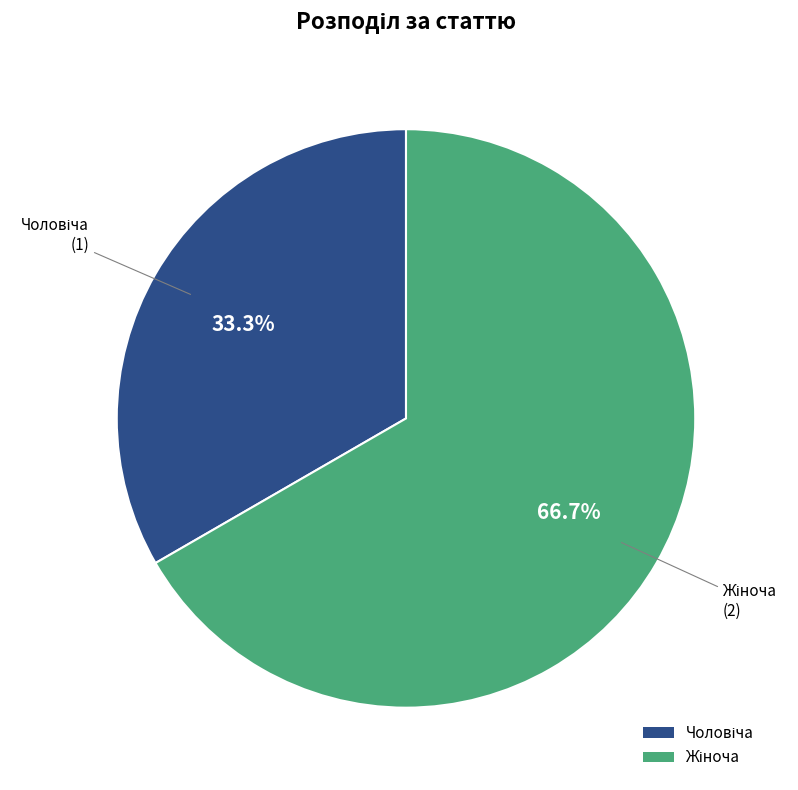

Is there a majority slice in this chart?

Yes